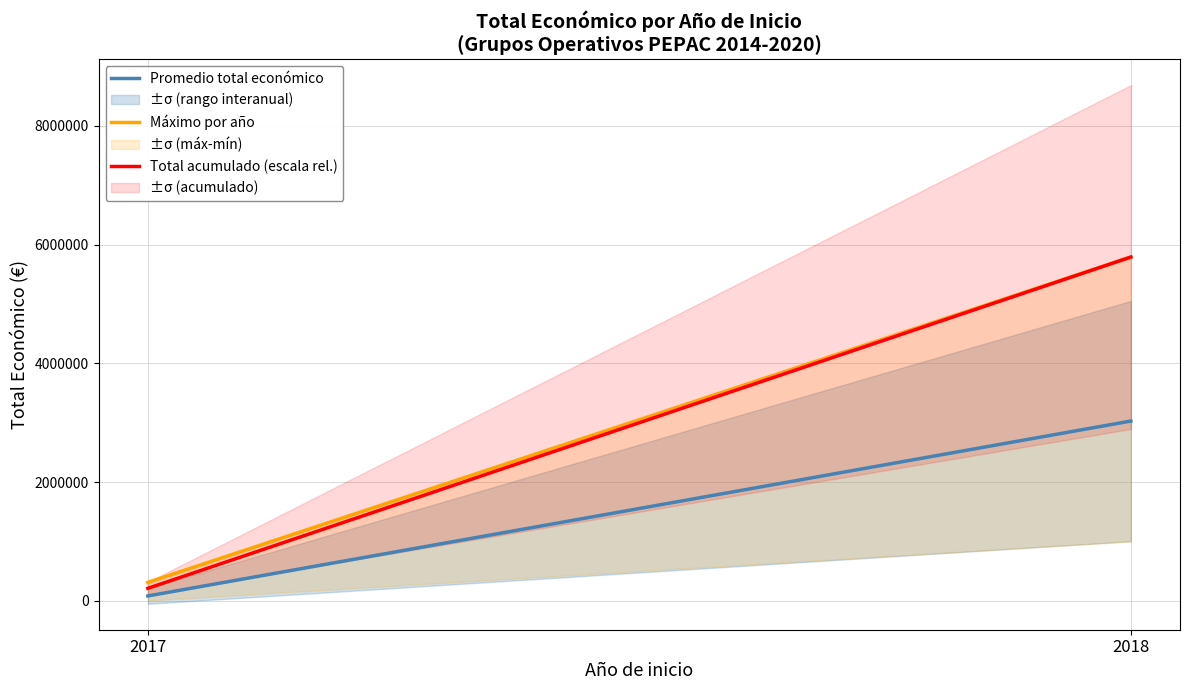

What is the highest value of the Promedio total económico series?

3029426.7